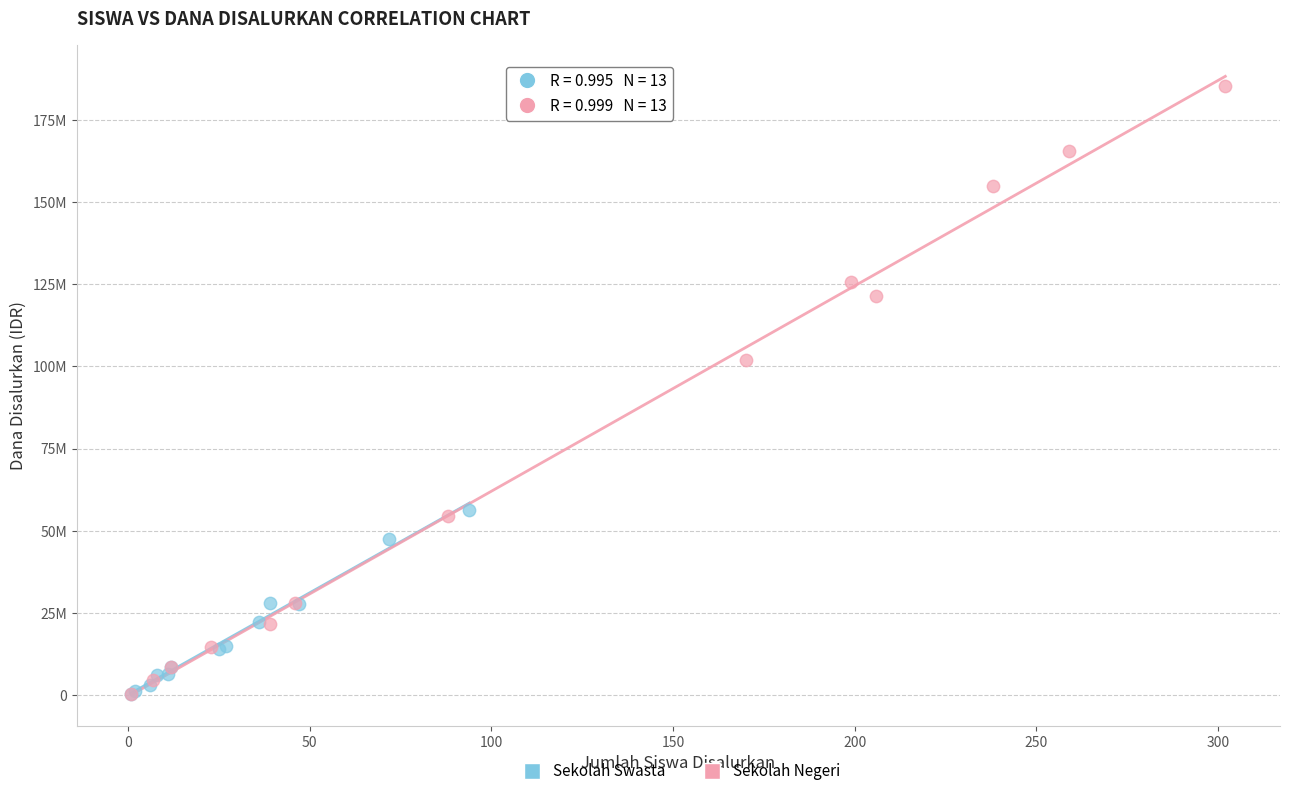

Which series contains the highest Y value?

Sekolah Negeri